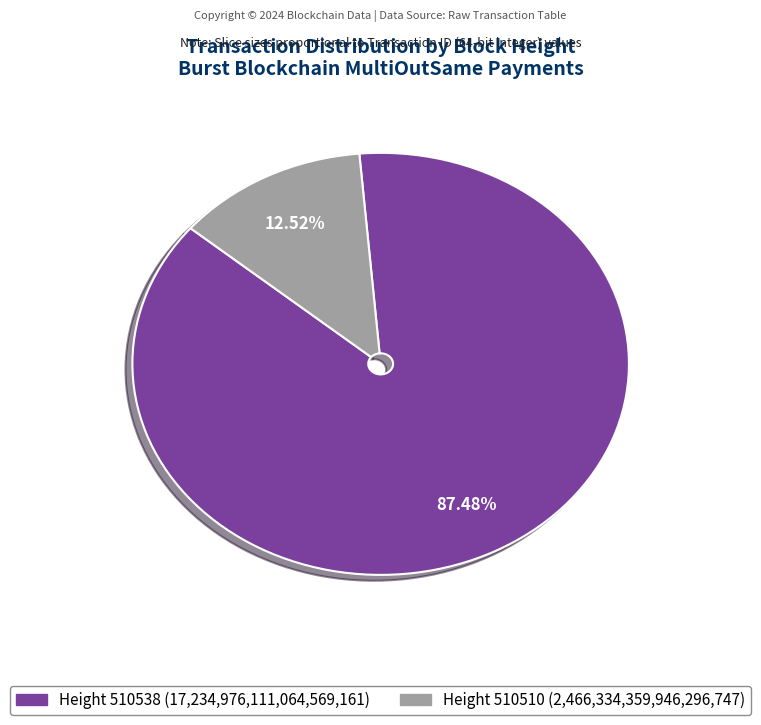

Is there a majority slice in this chart?

Yes